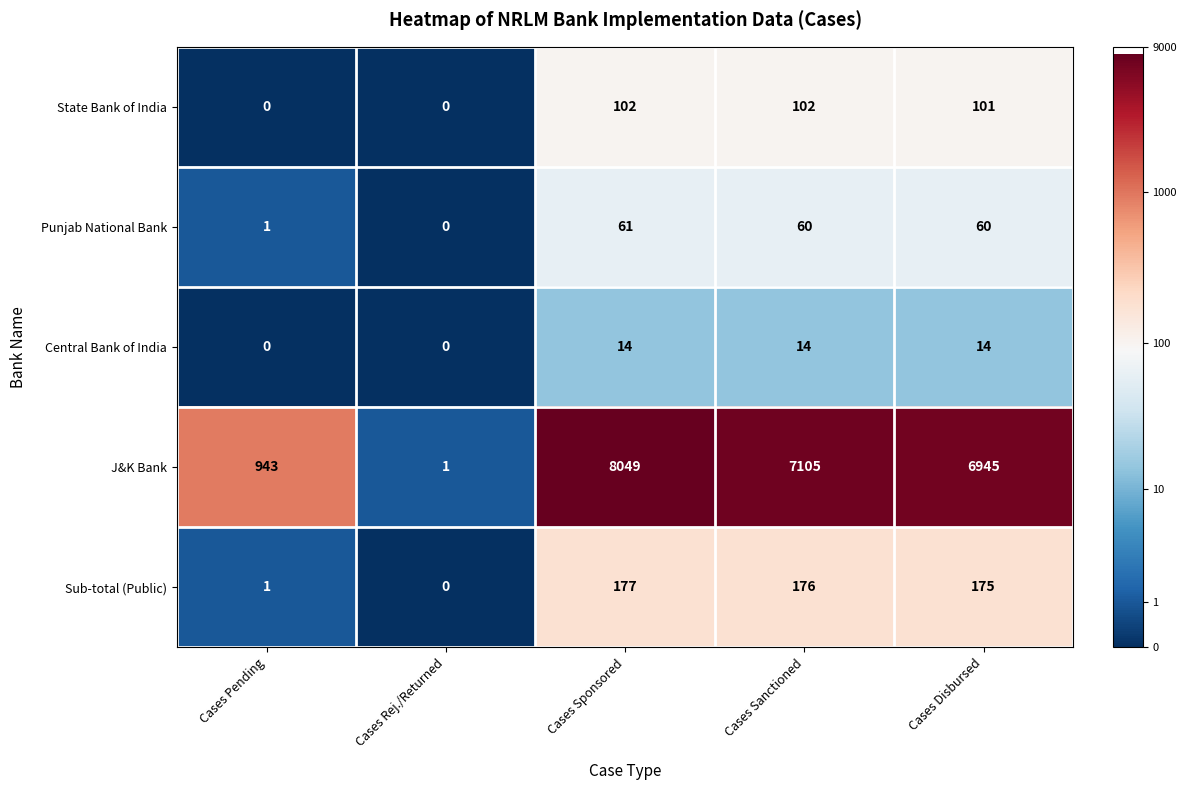

Which series has the largest range (max minus min)?

J&K Bank